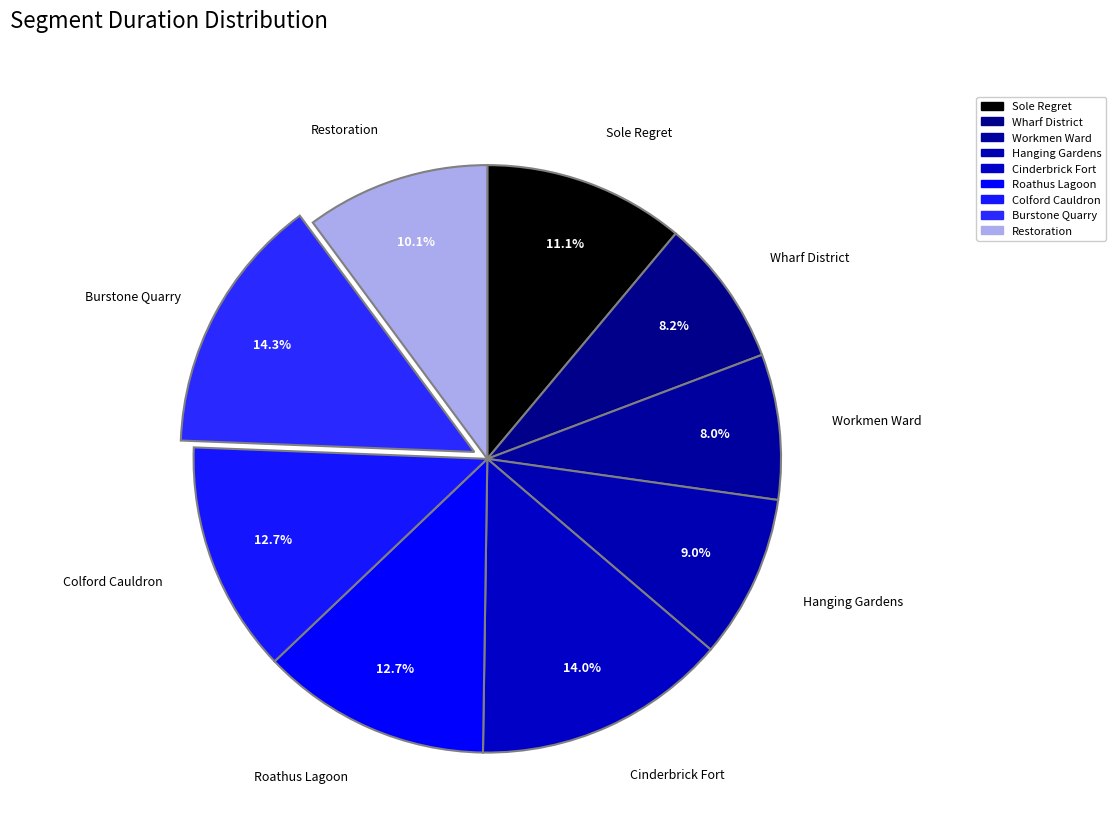

How many slices are in this pie chart?

9